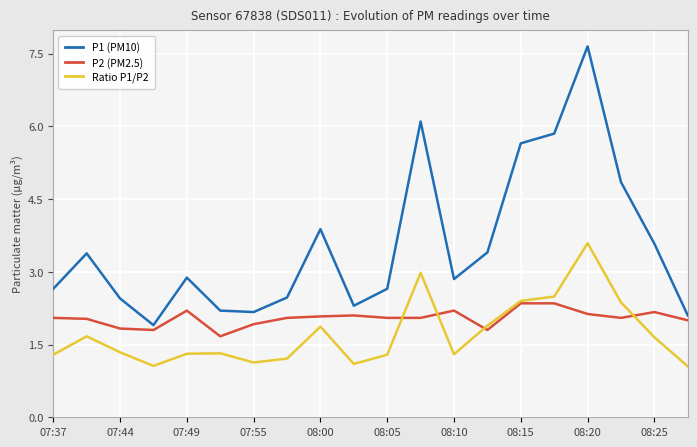

True or false: P1 (PM10) and Ratio P1/P2 cross at least once.

False